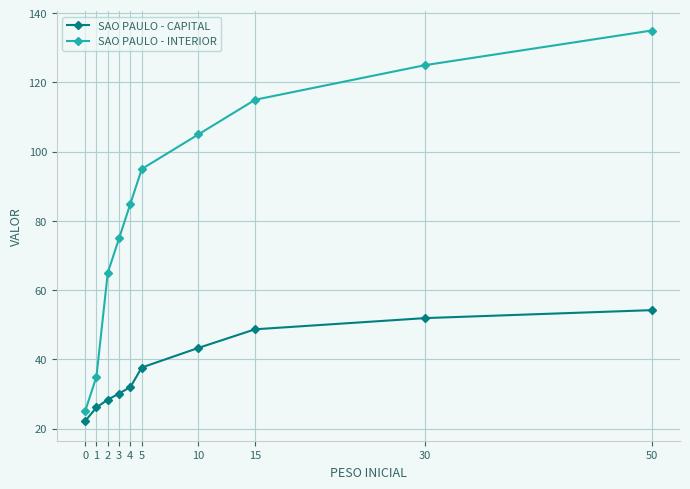

At which category is the sum across all series the highest?

50